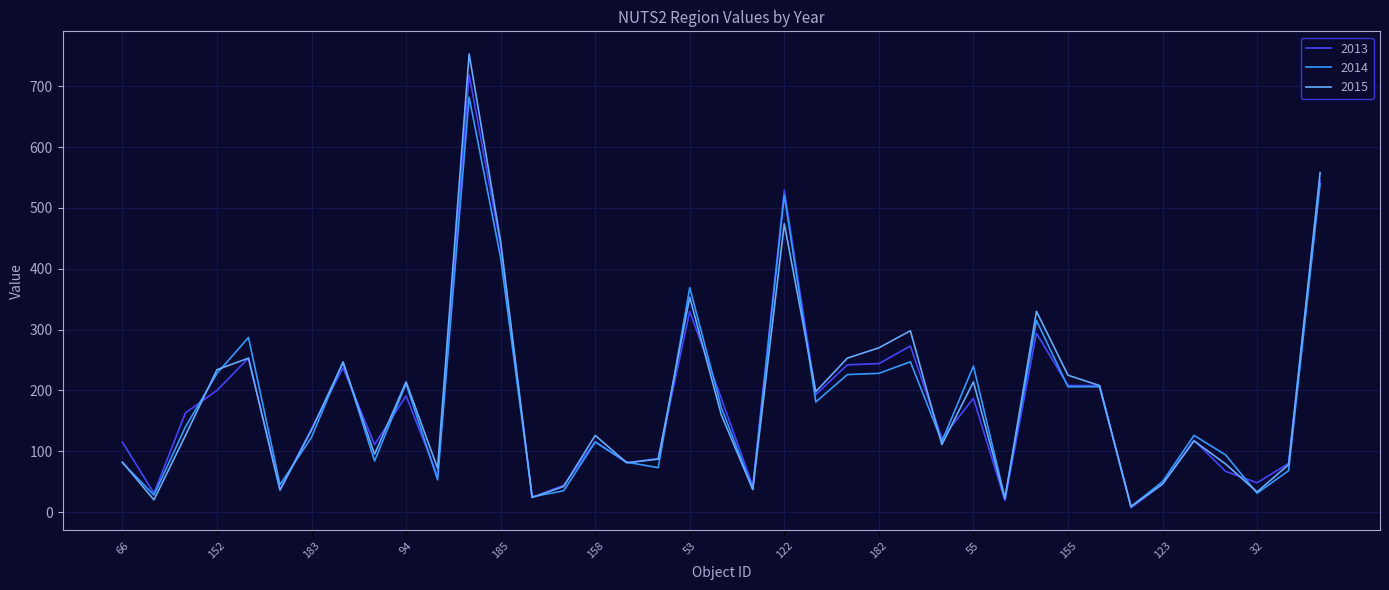

What is the maximum value shown in the chart?

753